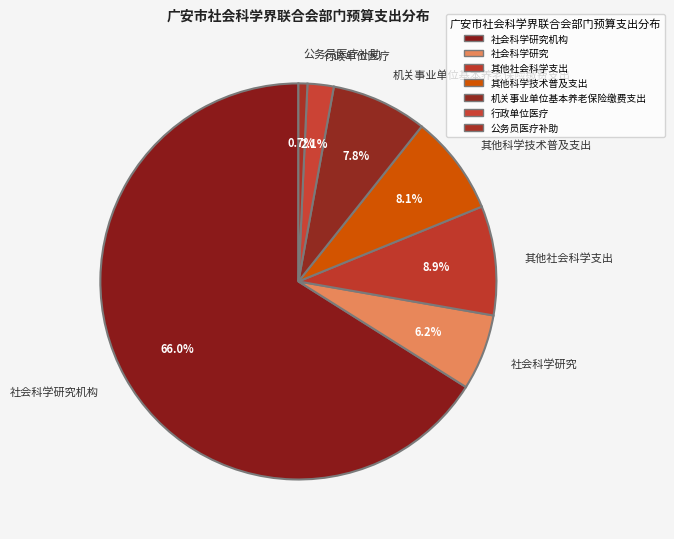

Combined, what portion of the pie is 社会科学研究 and 社会科学研究机构?

72.3%